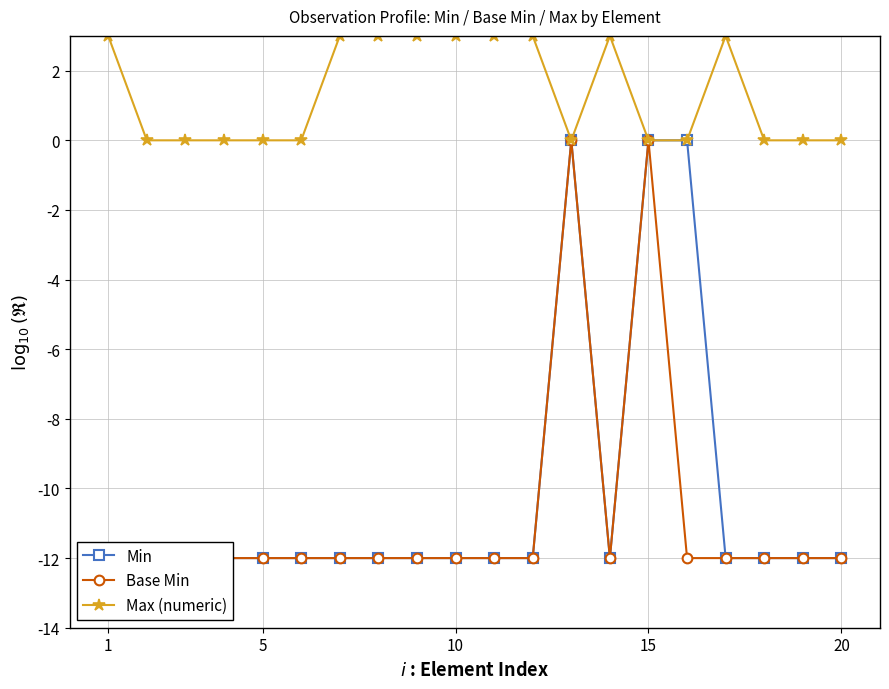

How many categories are shown in the chart?

20